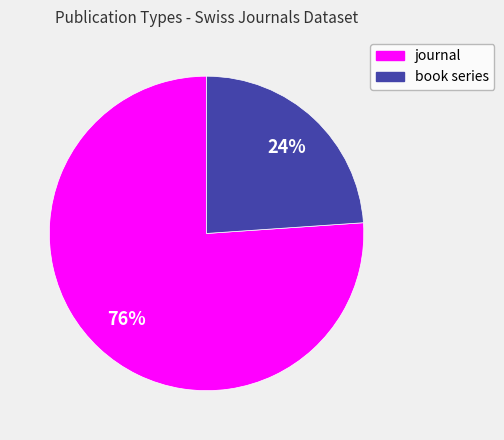

To the nearest percent, what percentage of the pie is book series?

24%